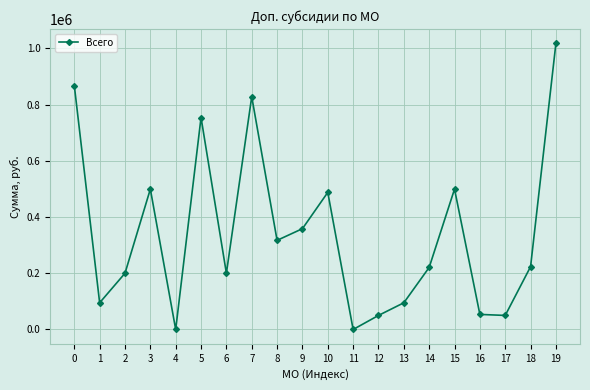

Approximately how many times larger is the value at 3 compared to 12?

10.0